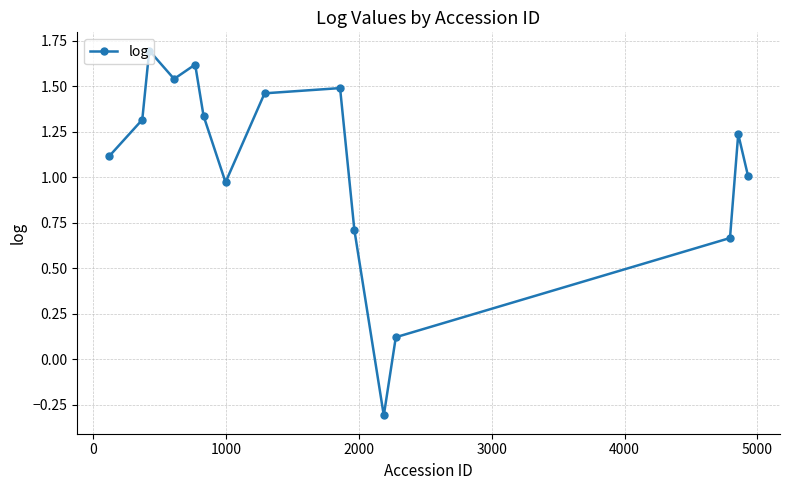

What is the difference between the maximum and minimum values?

2.0